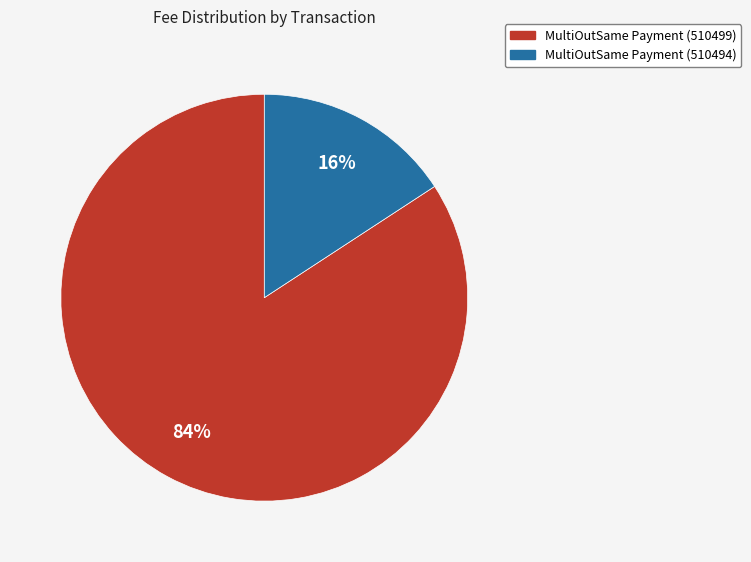

How many segments does this pie chart have?

2